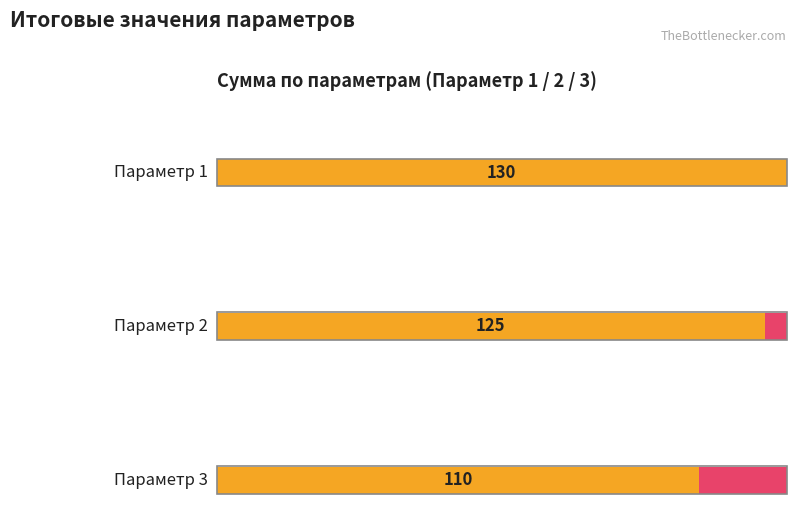

True or false: Параметр 2 has a value of 5 at 6.

True